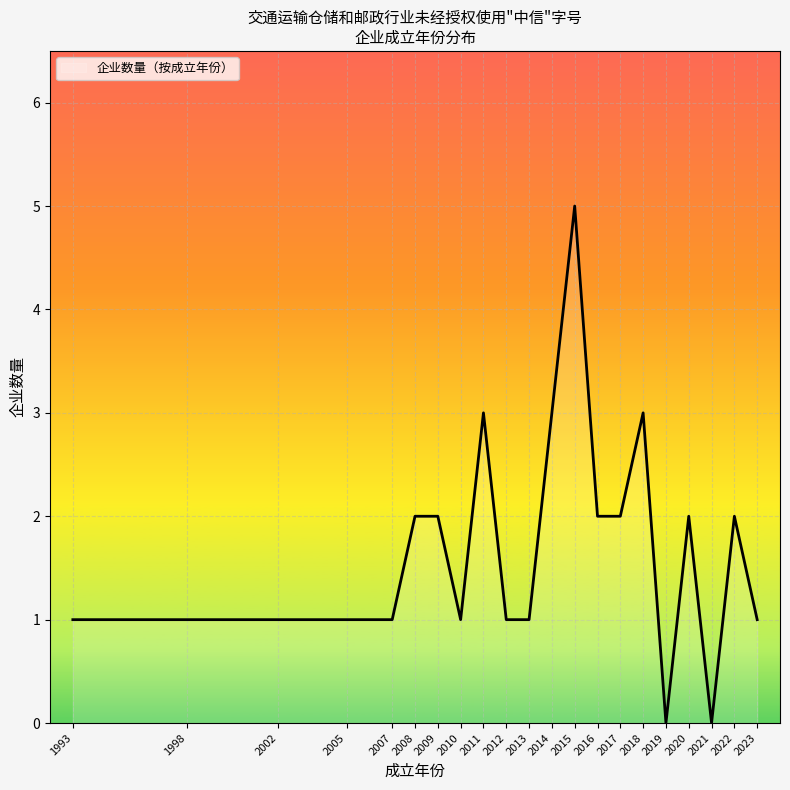

The chart shows a value of 1 at 2007. True or false?

True